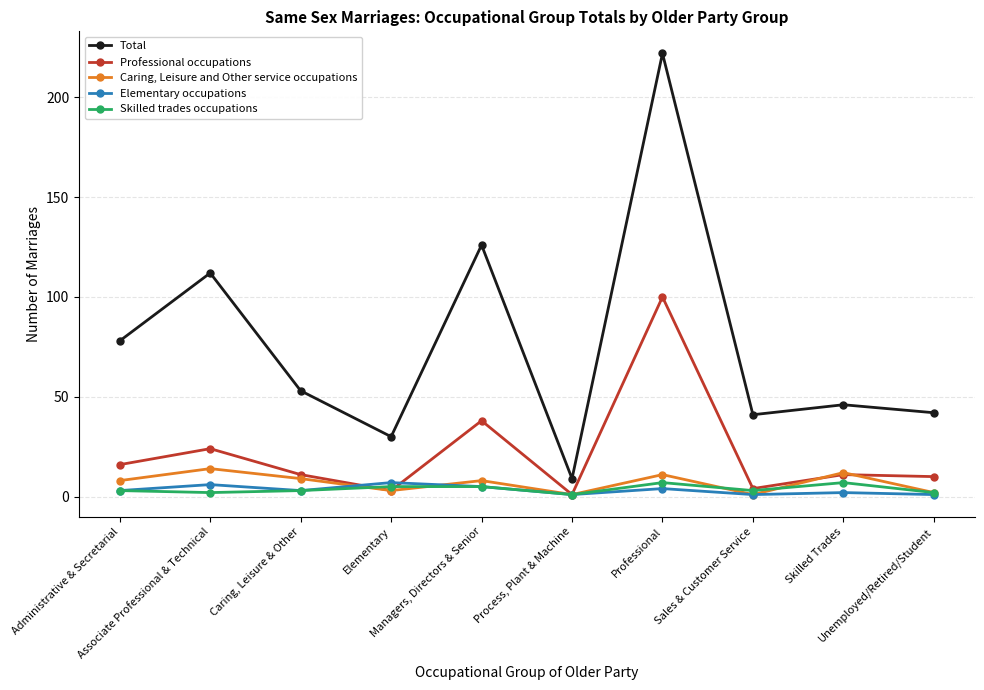

What is the label of the 1st point from the left?

Administrative & Secretarial